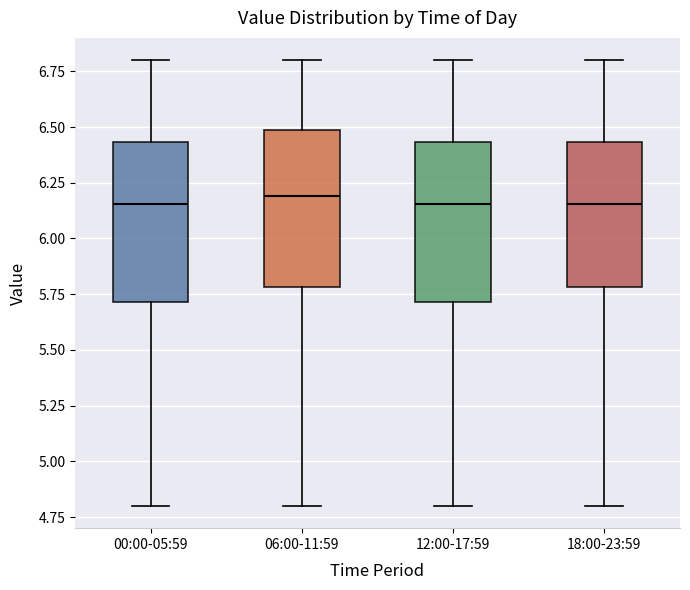

Where does the lower whisker of the box for 06:00-11:59 end on the y-axis? The values are not printed on the chart, so give them approximately, as read against the axis.

4.80